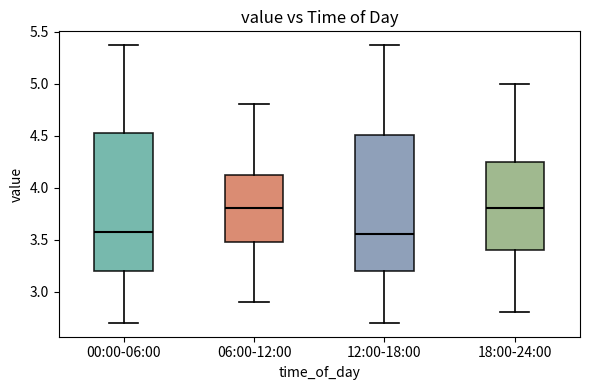

Reading left to right, read every box against the y-axis: the position of its median line, the range the box covers, and the ends of its whiskers. The values are not printed on the chart, so give them approximately, as read against the axis.

00:00-06:00: median 3.55, box 3.20 to 4.55, whiskers 2.70 to 5.35
06:00-12:00: median 3.80, box 3.50 to 4.15, whiskers 2.90 to 4.80
12:00-18:00: median 3.55, box 3.20 to 4.50, whiskers 2.70 to 5.35
18:00-24:00: median 3.80, box 3.40 to 4.25, whiskers 2.80 to 5.00